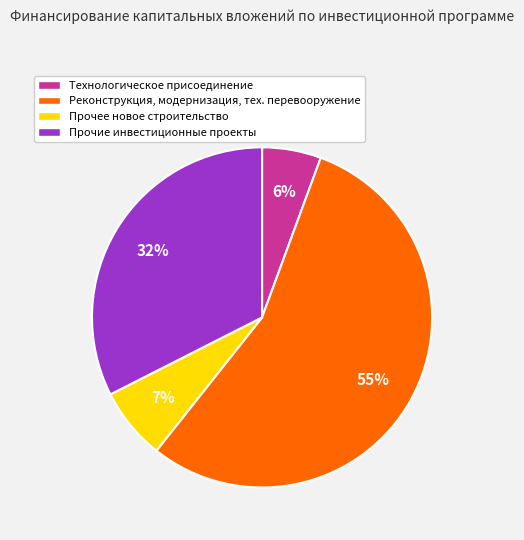

Between Технологическое присоединение and Прочее новое строительство, which is larger?

Прочее новое строительство